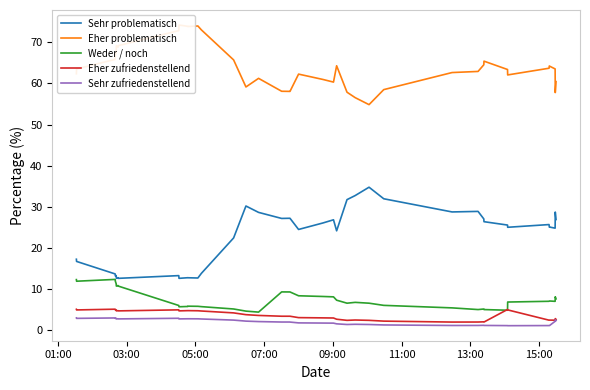

Does the chart display data point markers on the line(s)?

No